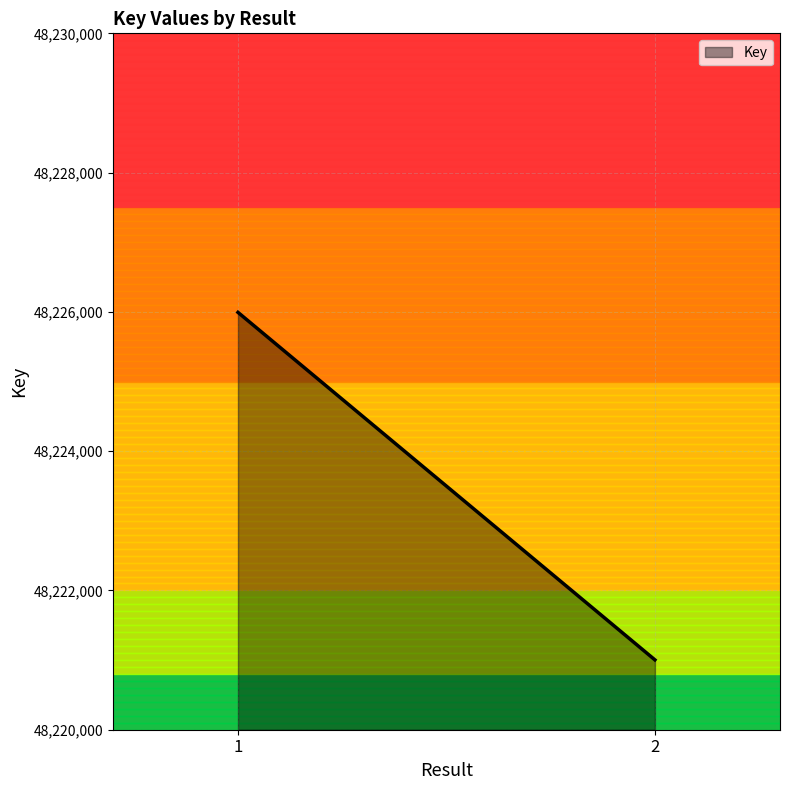

Reading left to right, transcribe all the data shown in this chart.

48225993	48221003